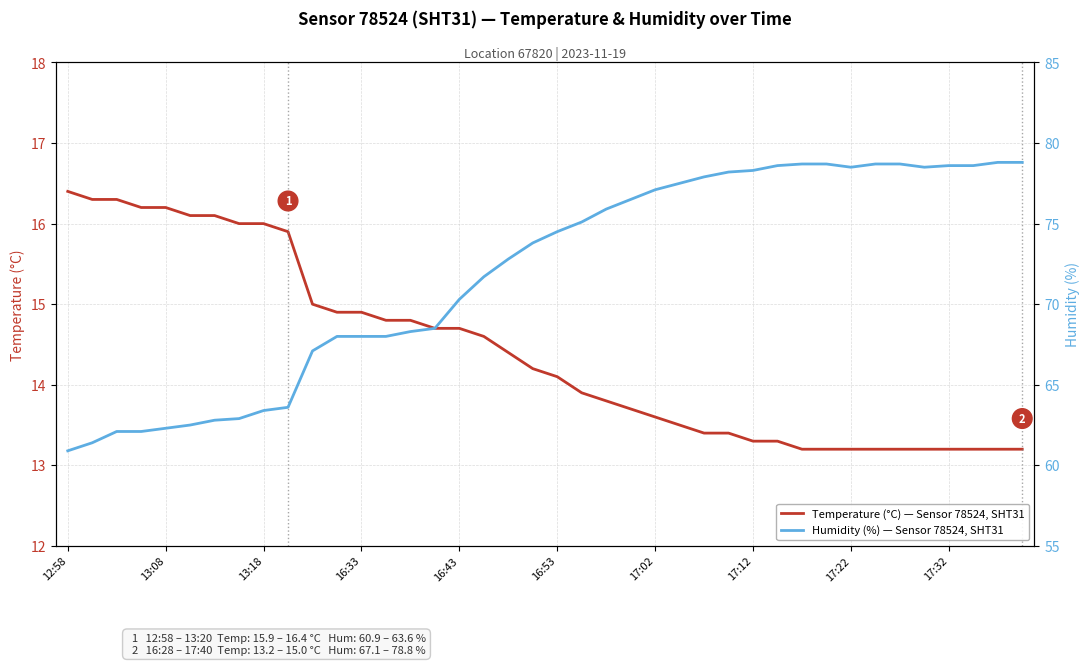

What is the minimum value for Temperature (°C) — Sensor 78524, SHT31?

13.2